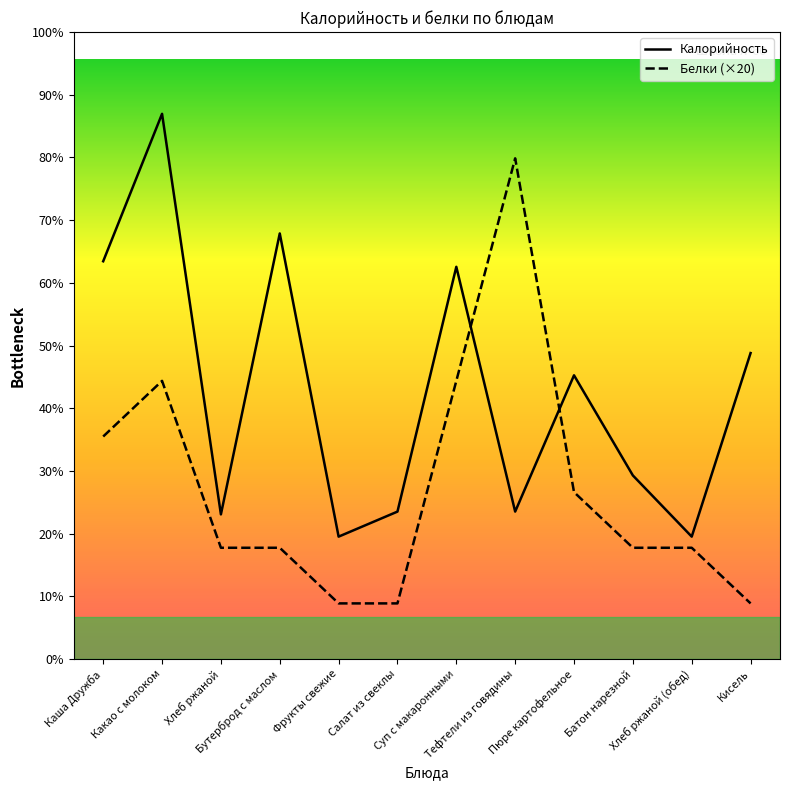

Count the number of data series in this chart.

2